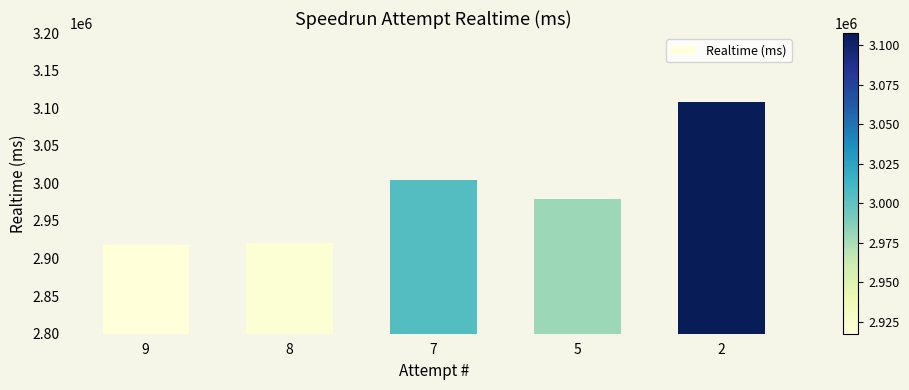

At which category does the chart reach its peak across all series?

2